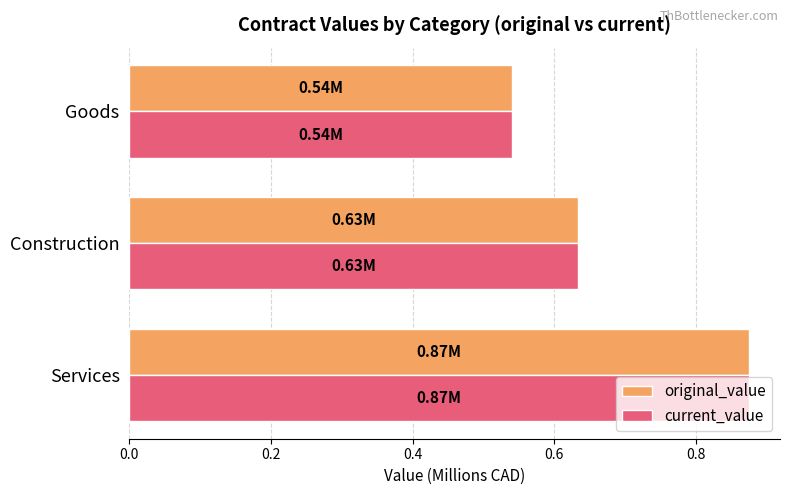

At which label is current_value closest to 0?

Goods